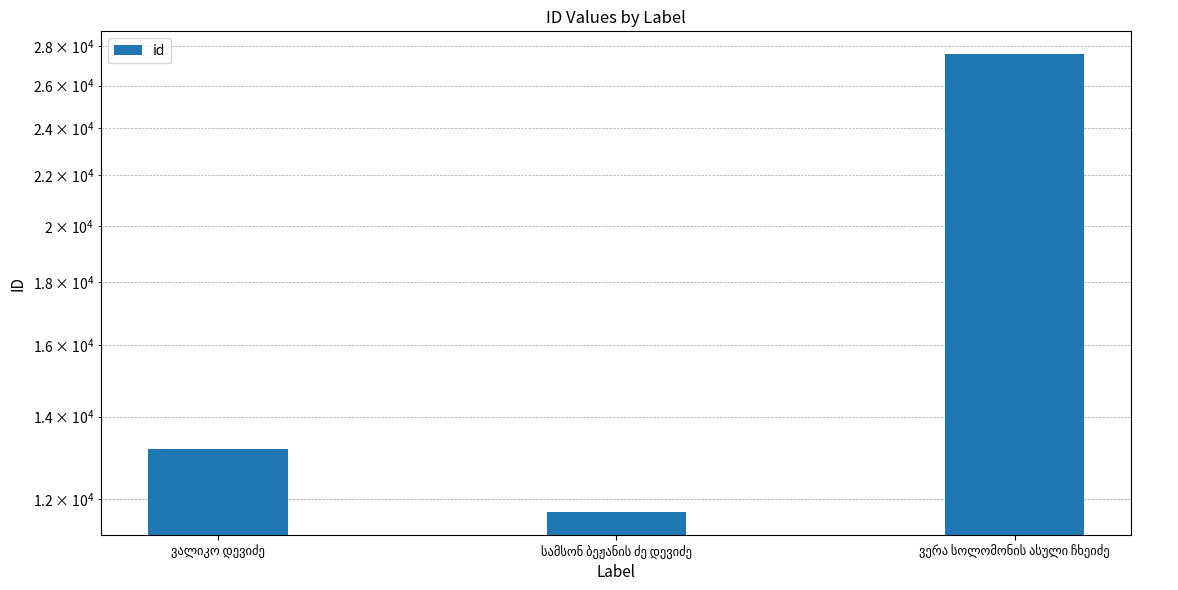

Rank the categories by value from lowest to highest.

სამსონ ბეჟანის ძე დევიძე, ვალიკო დევიძე, ვერა სოლომონის ასული ჩხეიძე